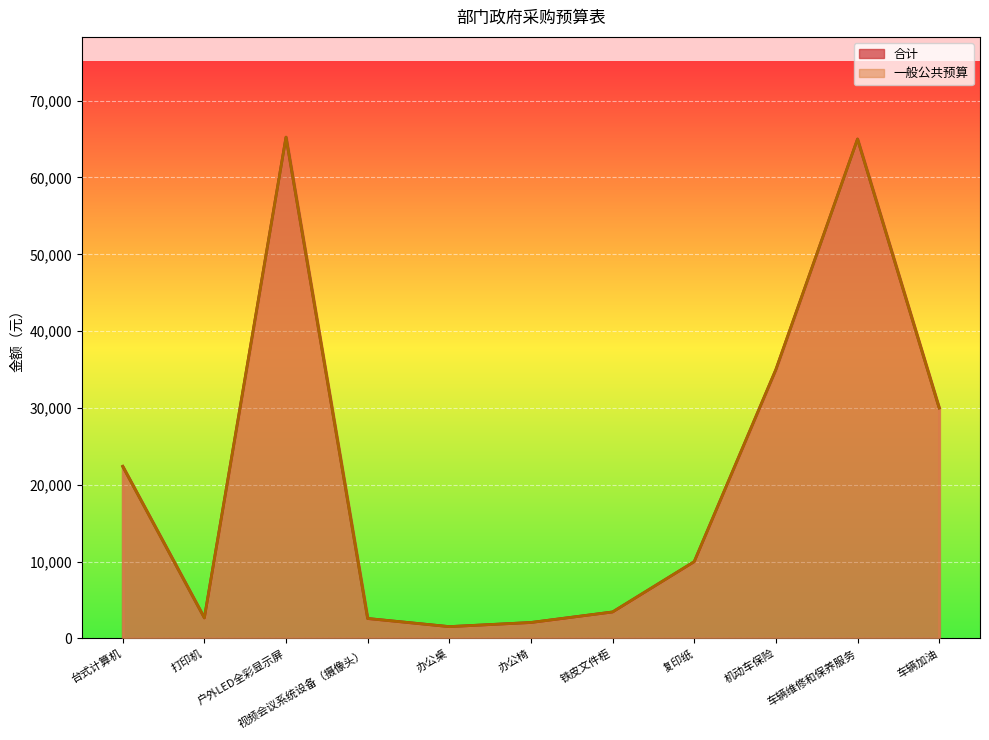

What is the value of the 一般公共预算 point at the 6th from the left?

2080